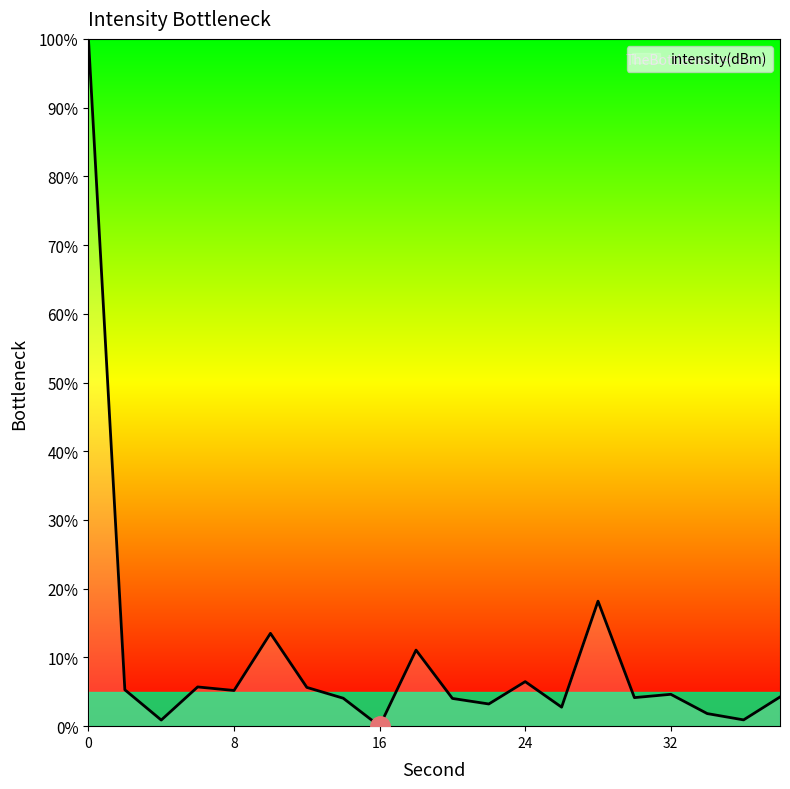

True or false: the data has more than 2 interior local peaks.

True